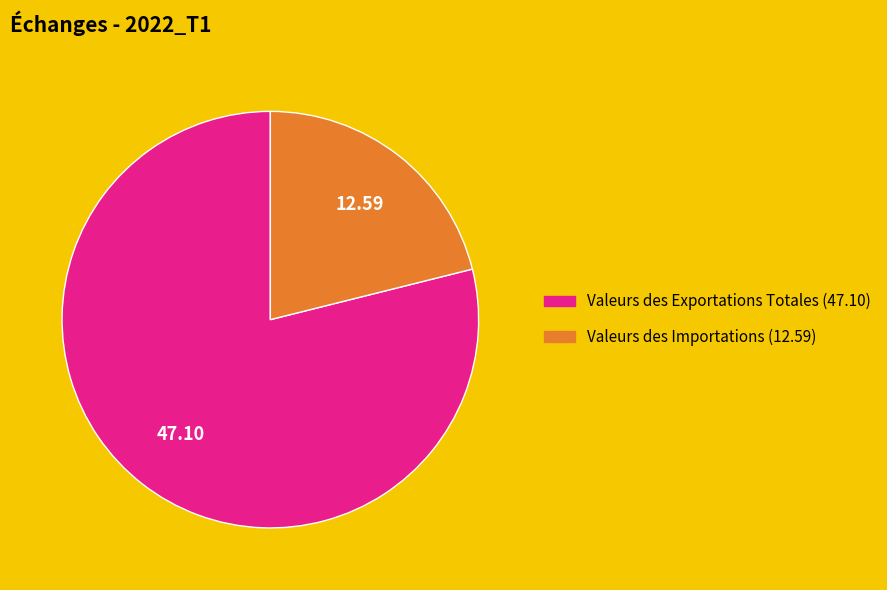

Which category has the biggest portion of the pie?

Valeurs des Exportations Totales